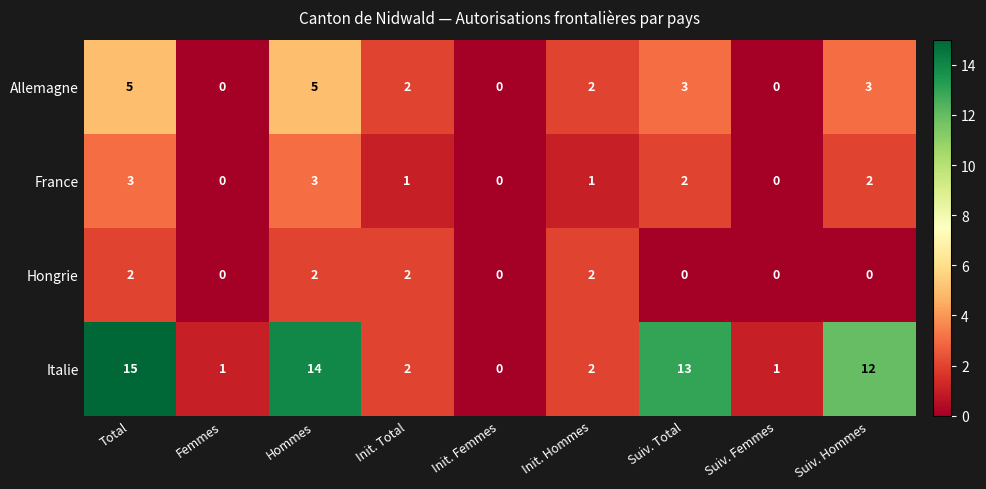

How many data points in Italie are less than 2?

3